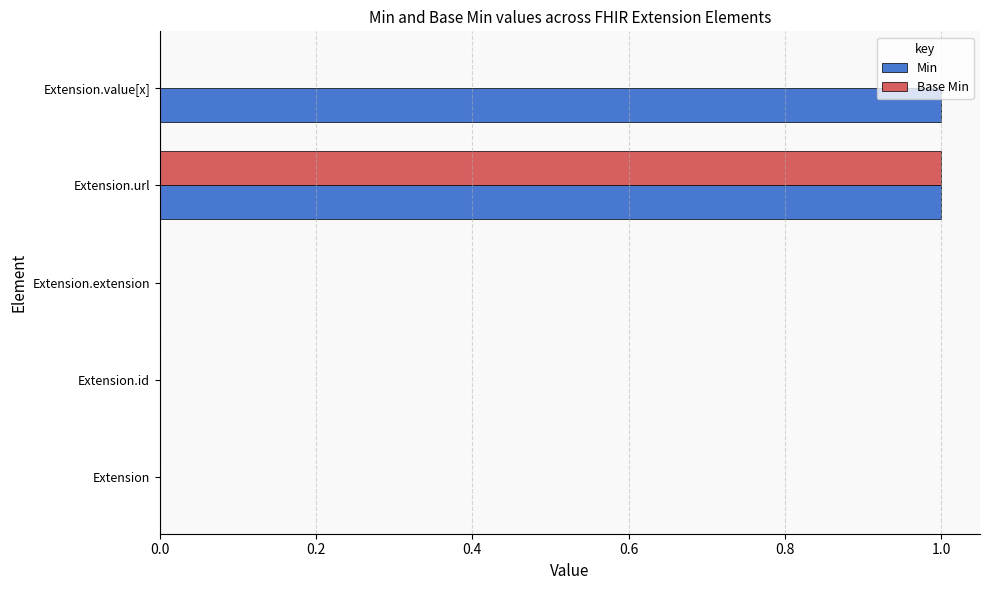

At which category is the sum across all series the highest?

Extension.url